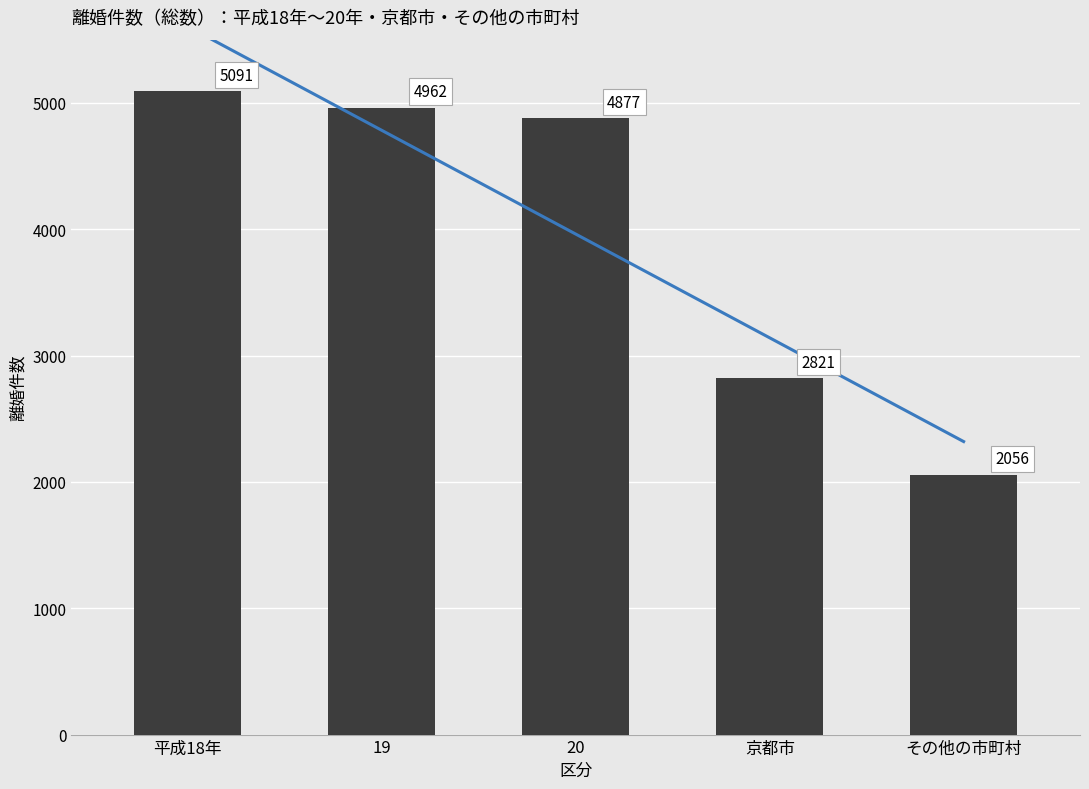

What is the sum of the values at 20 and 平成18年?

9968